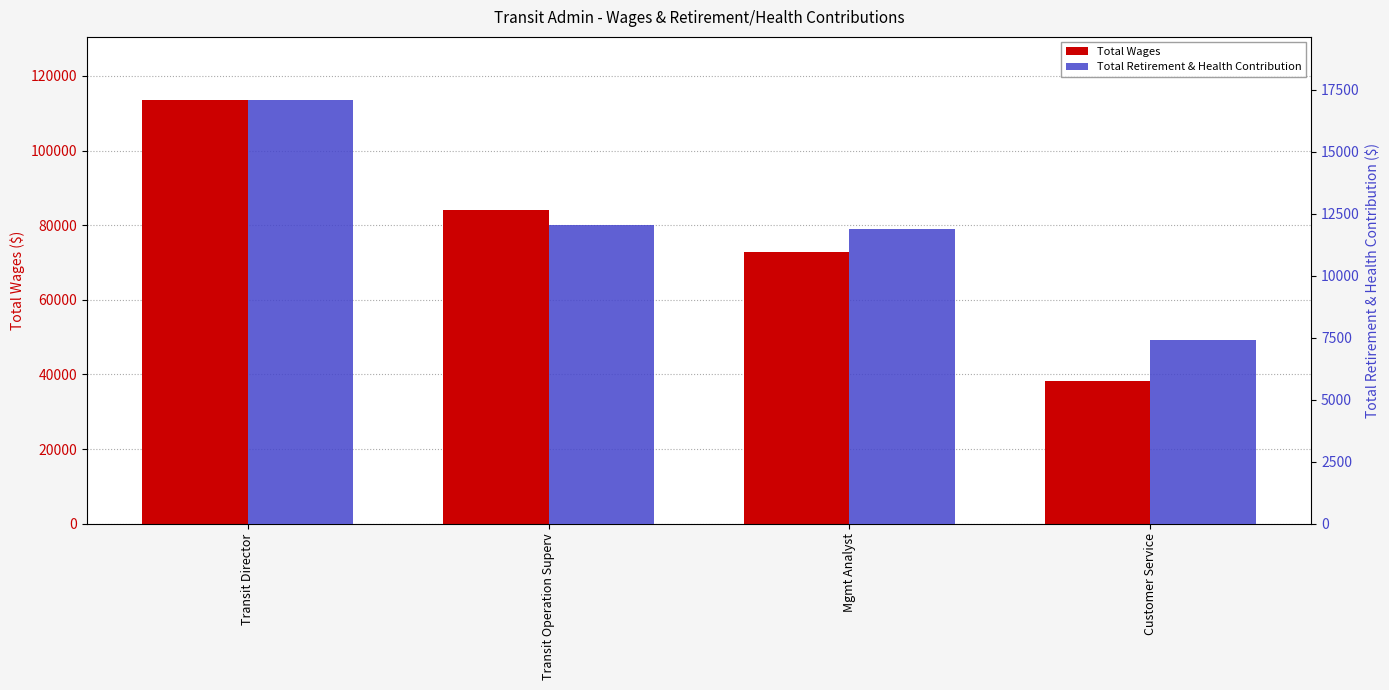

At which category is the sum across all series the highest?

Transit Director